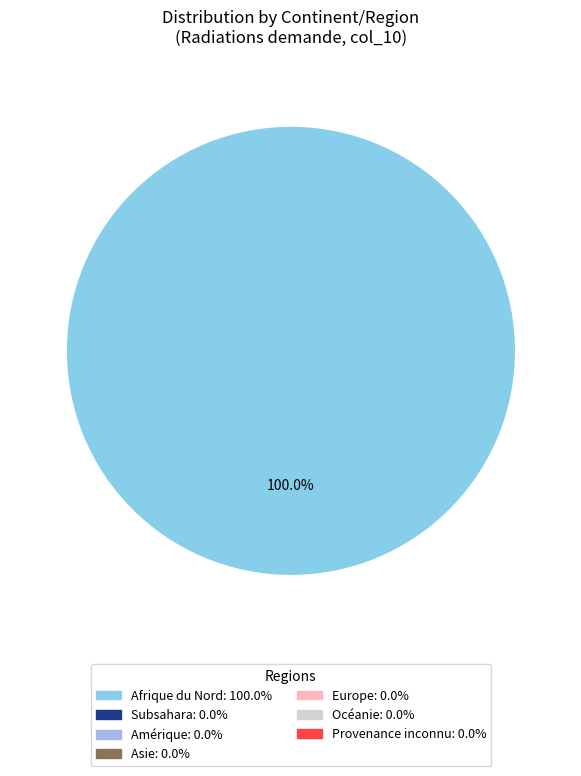

Is there any slice that represents more than half of the pie?

Yes